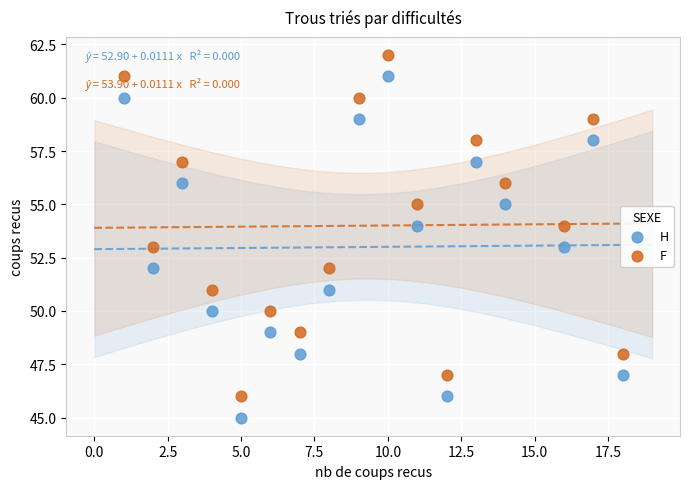

Which series reaches the maximum Y coordinate?

F